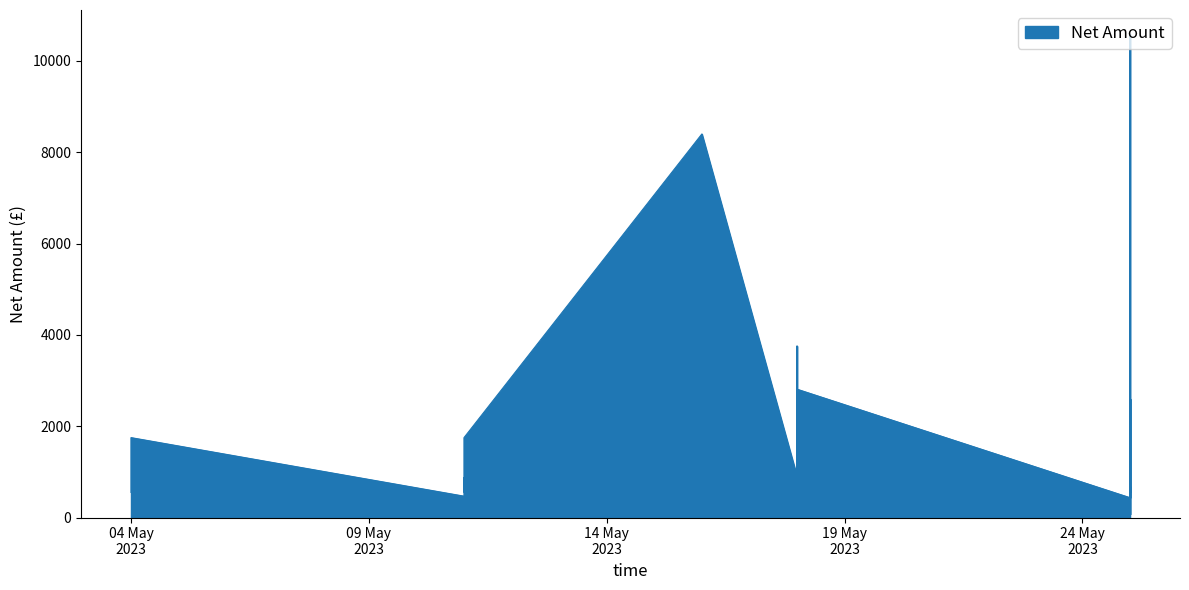

What is the value of the 38th point from the left?

1120.0